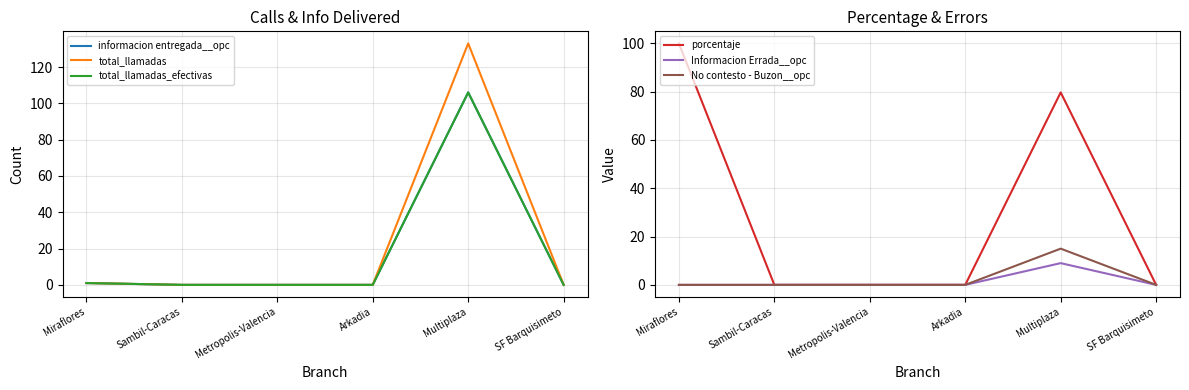

What is the total value across all series at Miraflores?

103.0